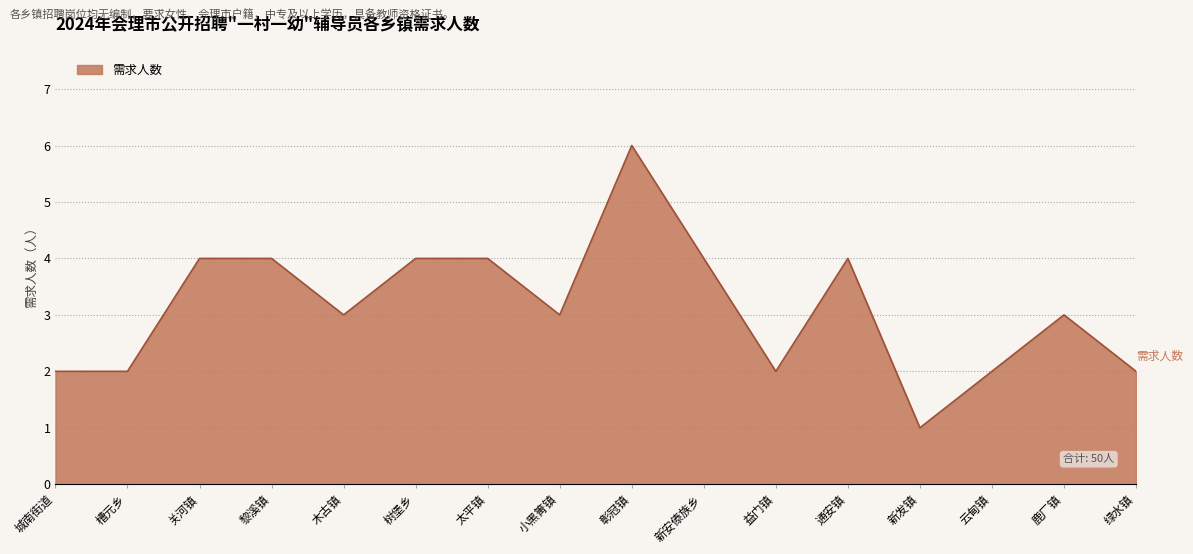

At which category does the chart reach its peak across all series?

彰冠镇